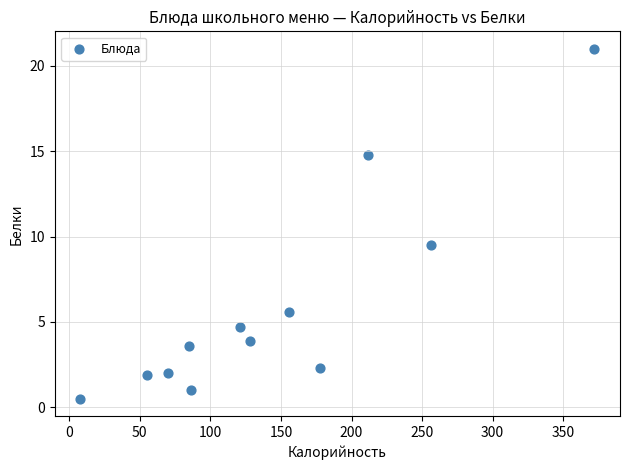

What Y value in the scatter plot is closest to 10?

9.5